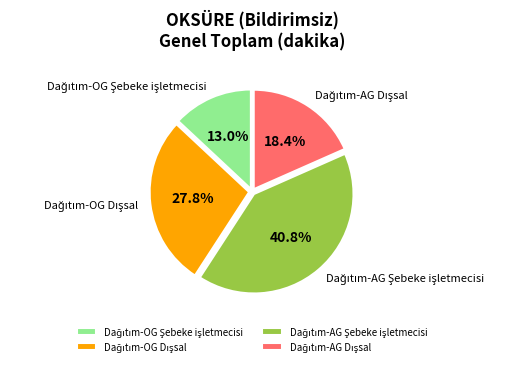

Is there any slice that represents more than half of the pie?

No